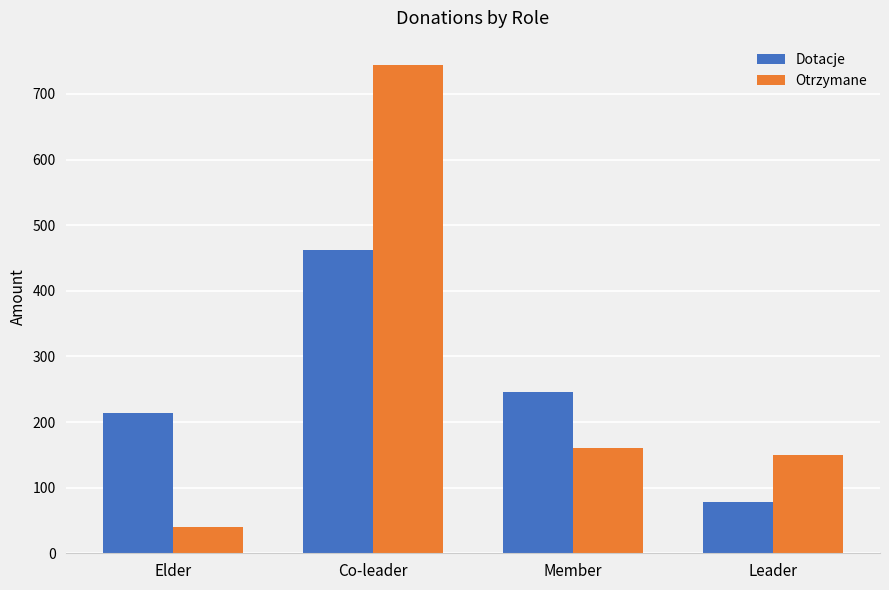

What is the difference between the second highest and minimum values in the Dotacje series?

168